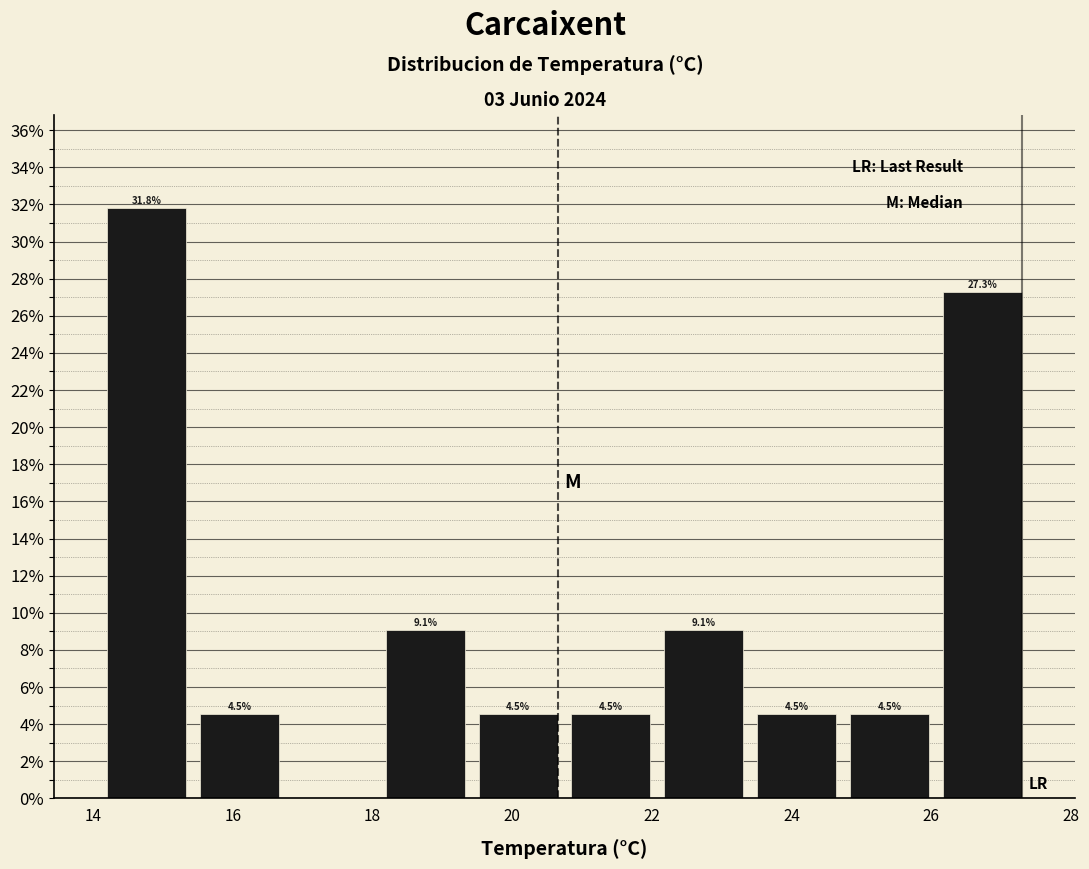

Which range on the x-axis has the tallest bar?

14.2 to 15.4